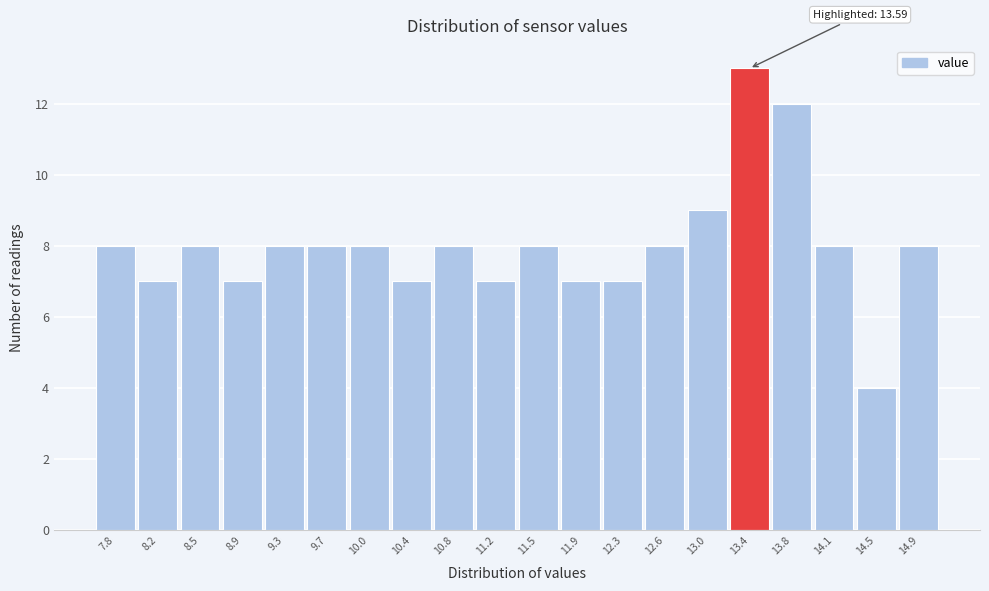

Reading left to right, transcribe all the data shown in this chart.

8	7	8	7	8	8	8	7	8	7	8	7	7	8	9	13	12	8	4	8